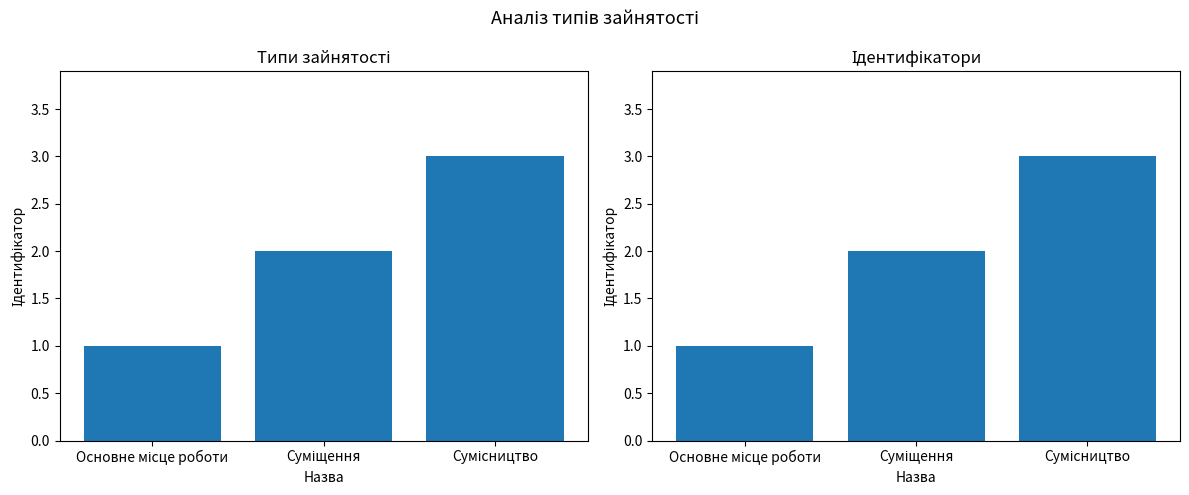

Reading left to right, transcribe all the data shown in this chart.

1	2	3